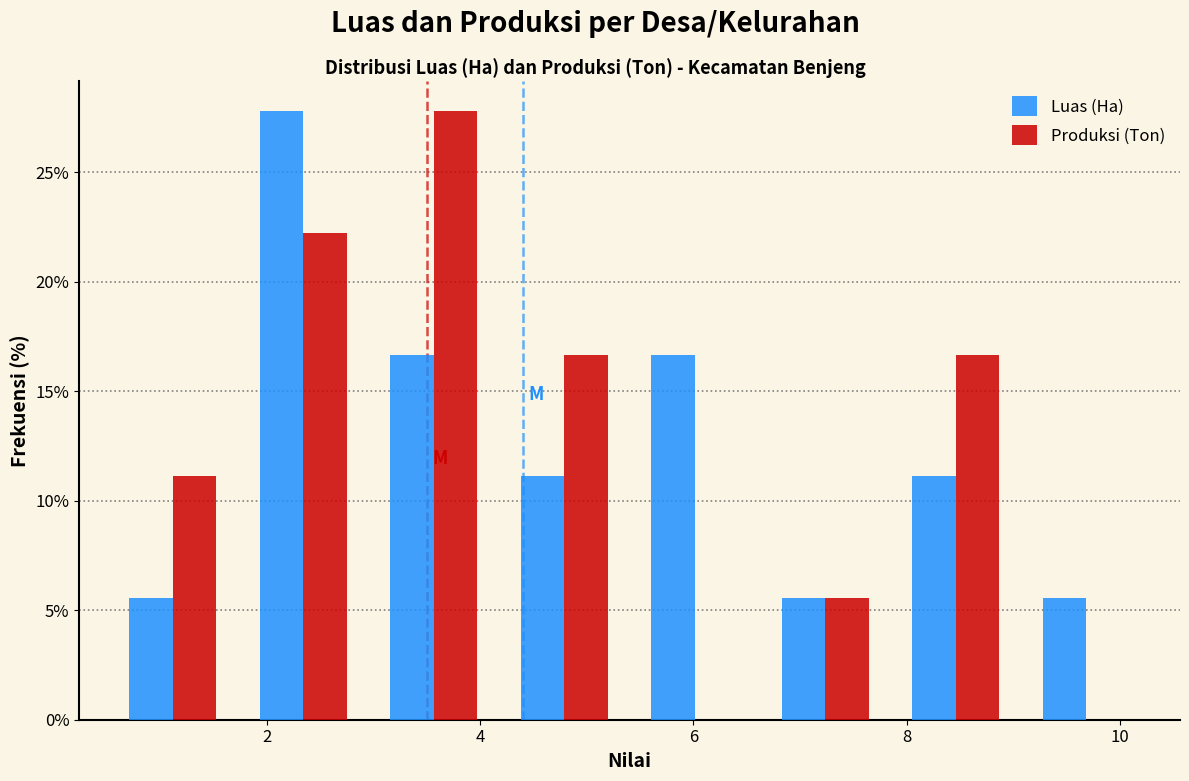

In the Luas (Ha) series, which range on the x-axis has the tallest bar?

1.8 to 3.0